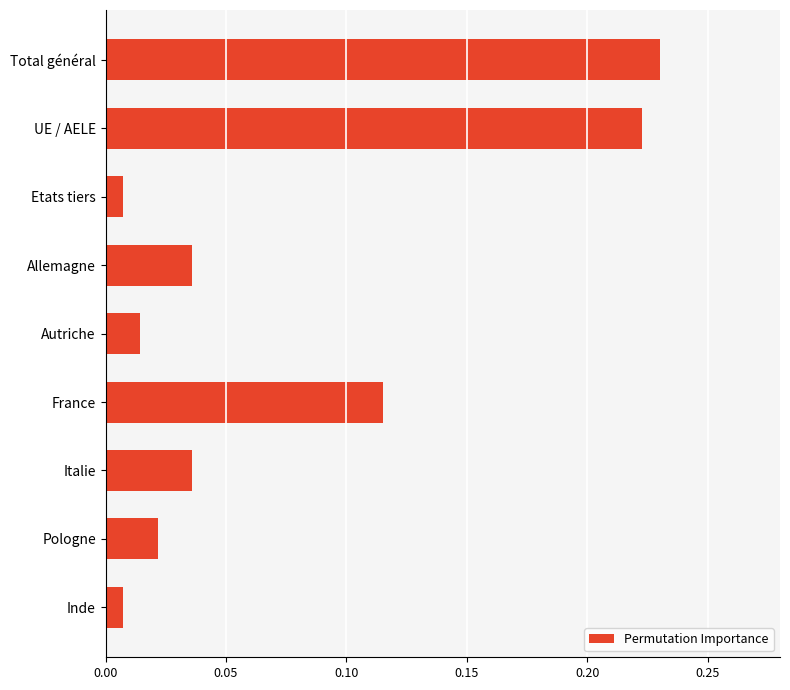

The chart shows a value of 0.1 at Italie. True or false?

False